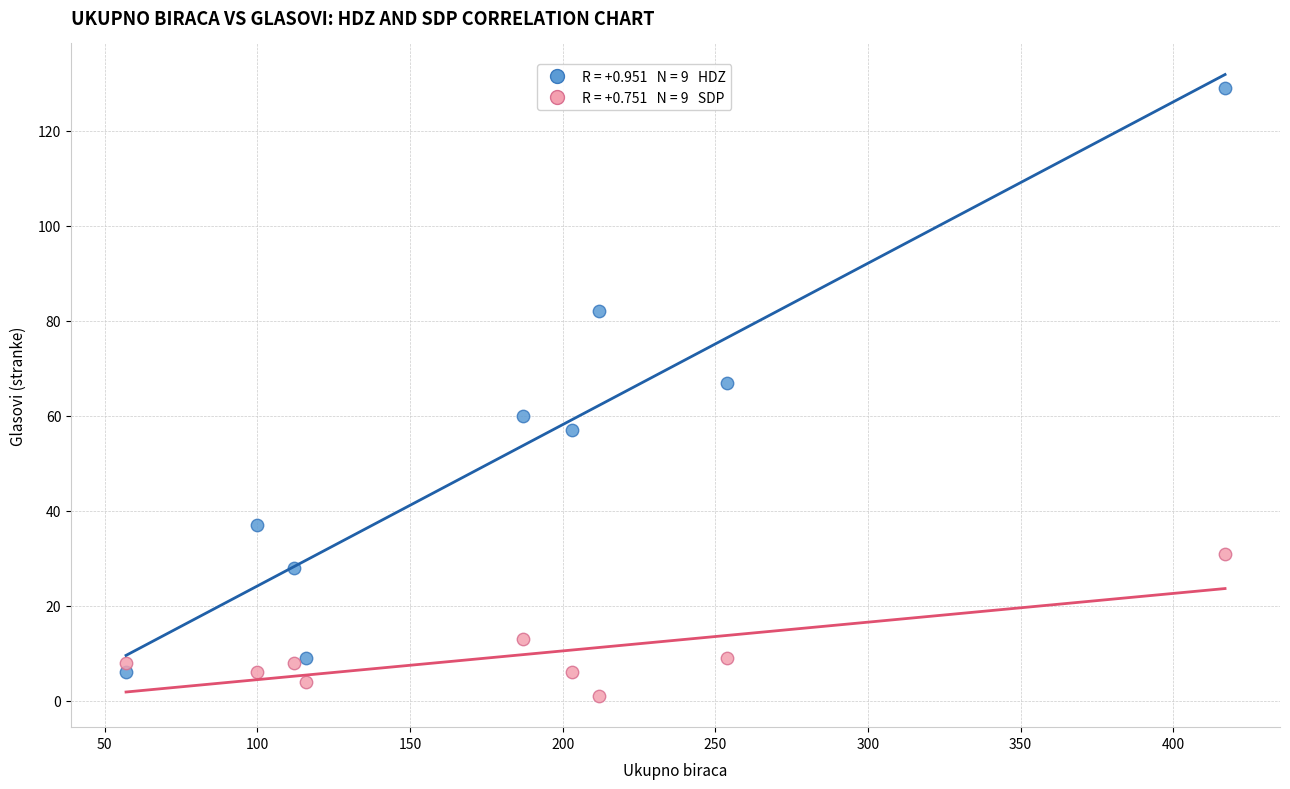

Across all series, what Y value is closest to 65?

67